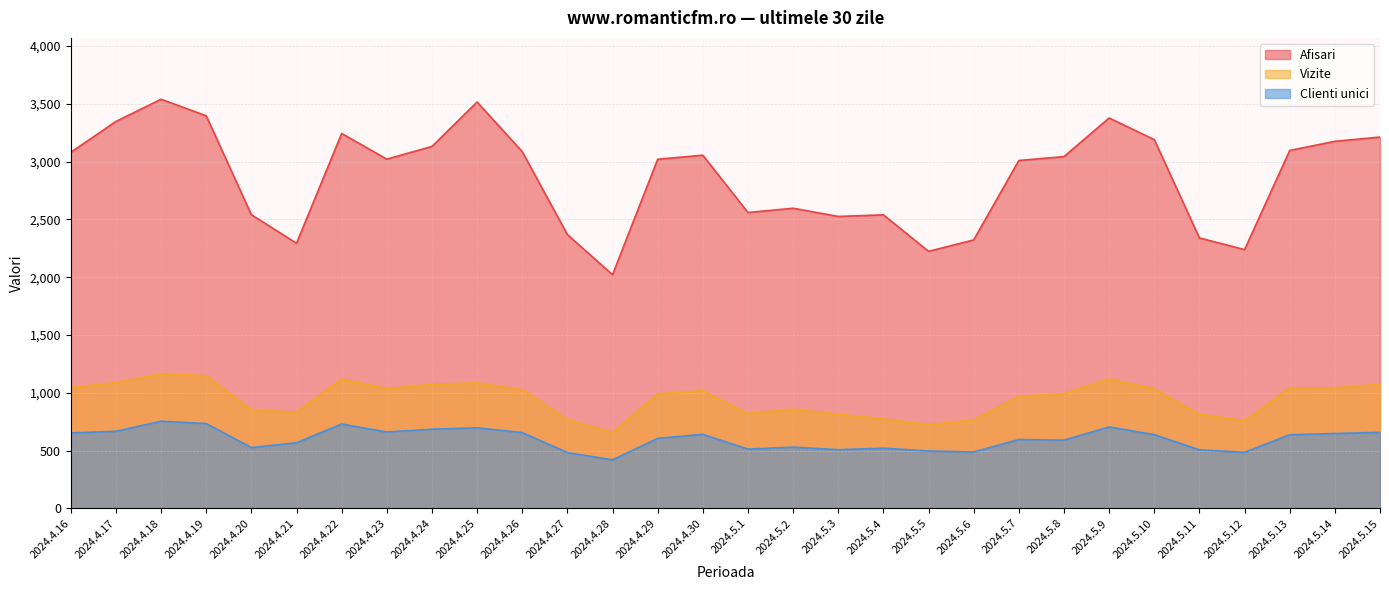

What is the maximum value for Afisari?

3540